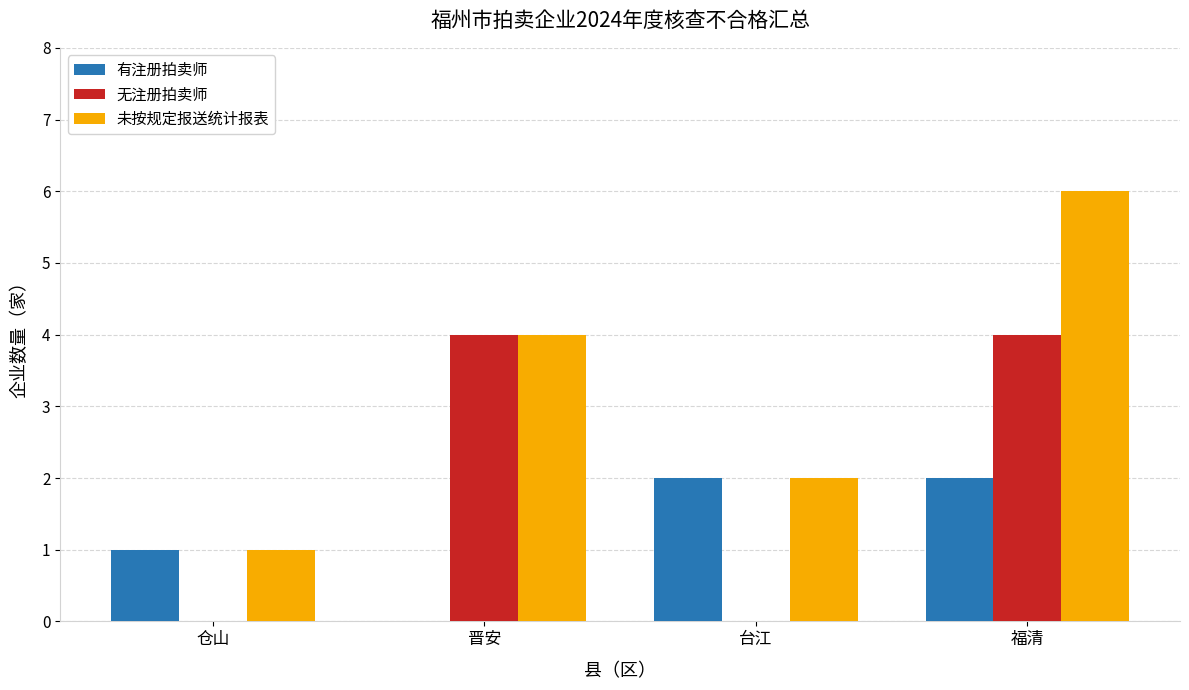

Is it true that 无注册拍卖师 equals 6 at 福清?

False